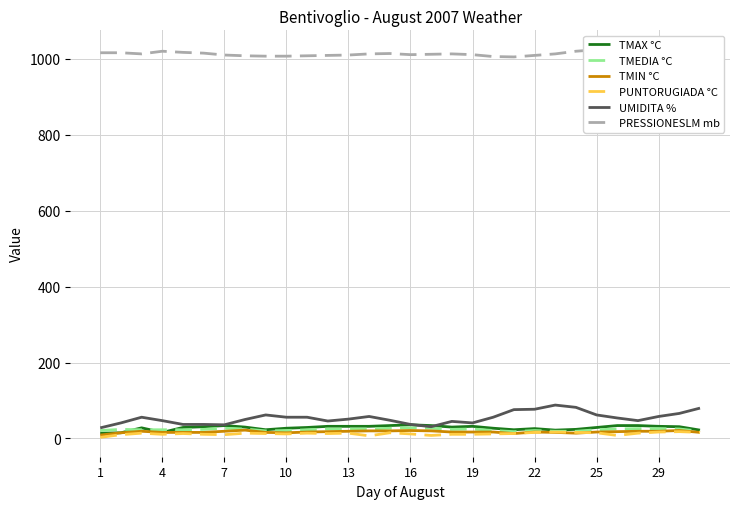

The TMEDIA °C series shows 25 at 13. True or false?

True